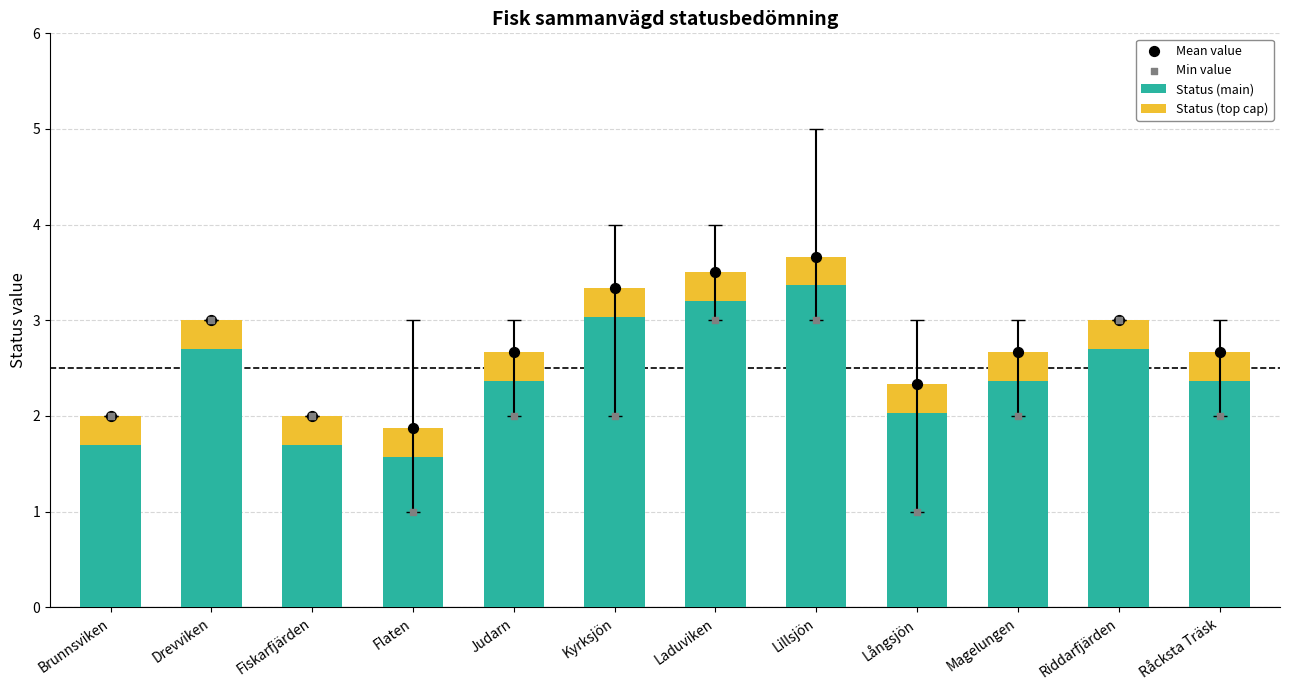

Which series has the largest total across all categories?

Mean value